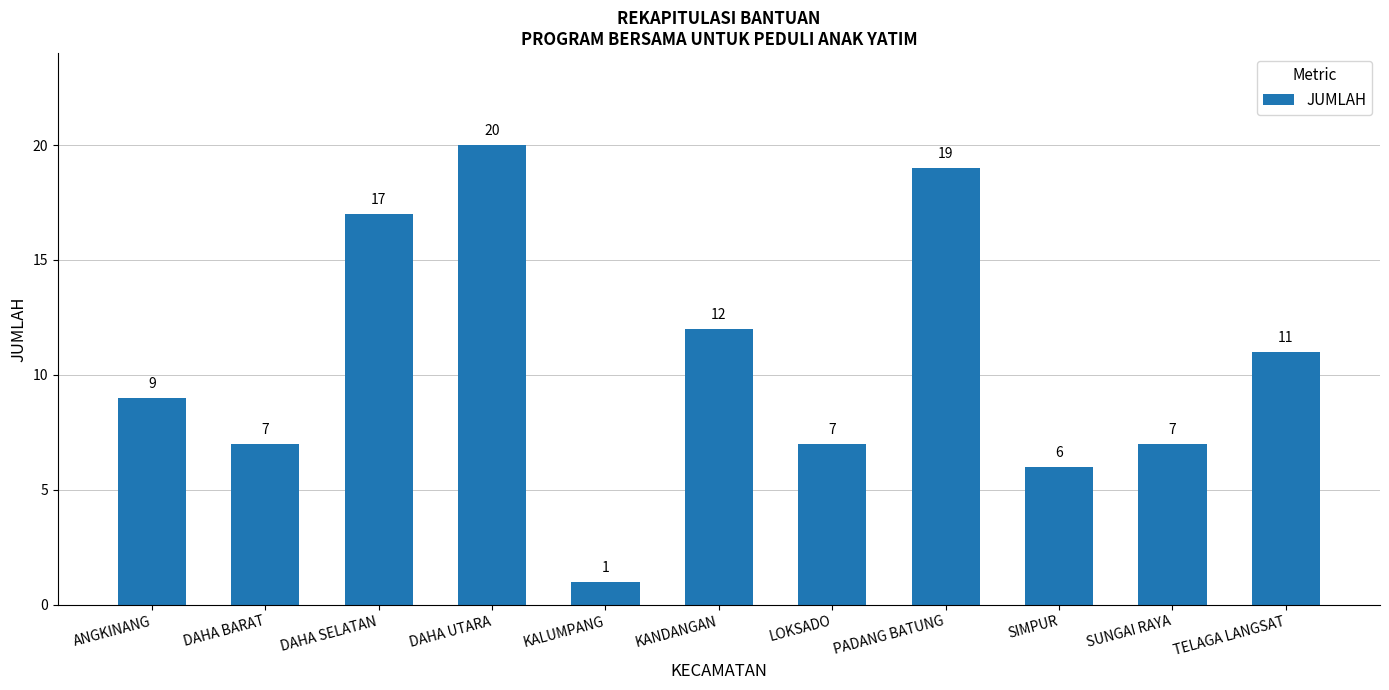

What is the approximate value at SUNGAI RAYA, to the nearest 10?

10